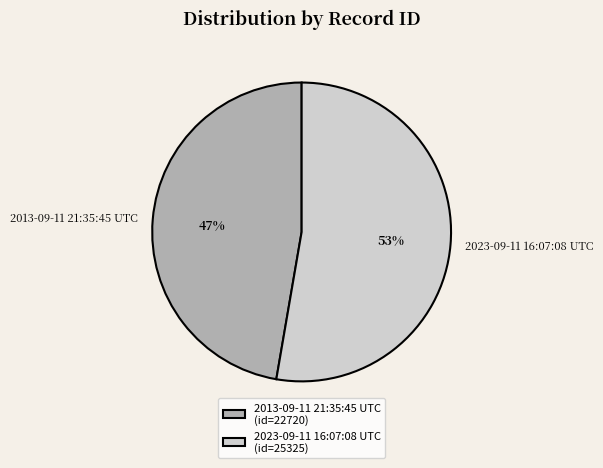

Which slice is the smallest?

2013-09-11 21:35:45 UTC